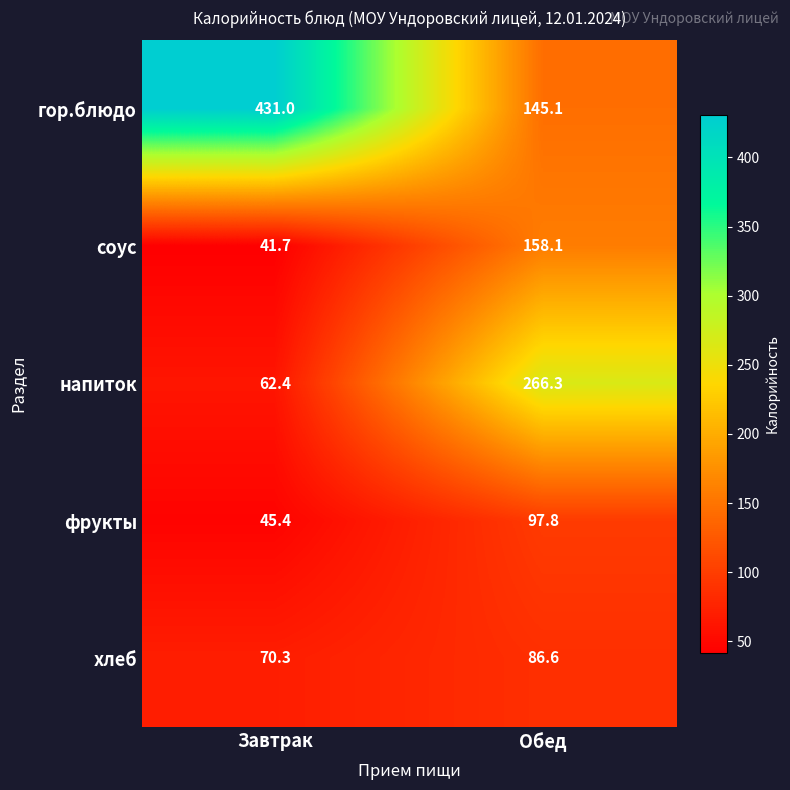

What is the smallest value displayed?

41.7